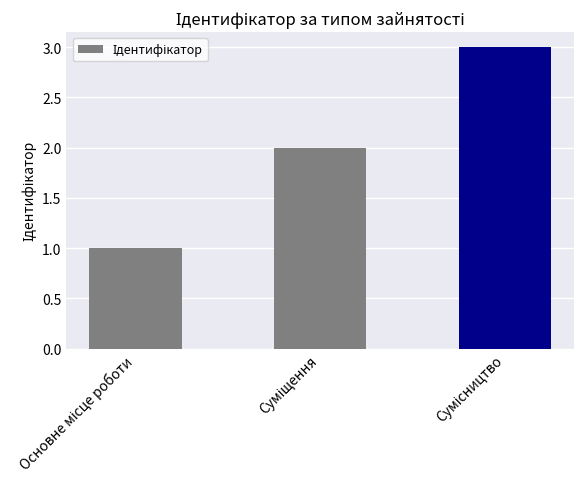

What is the sum of all values?

6